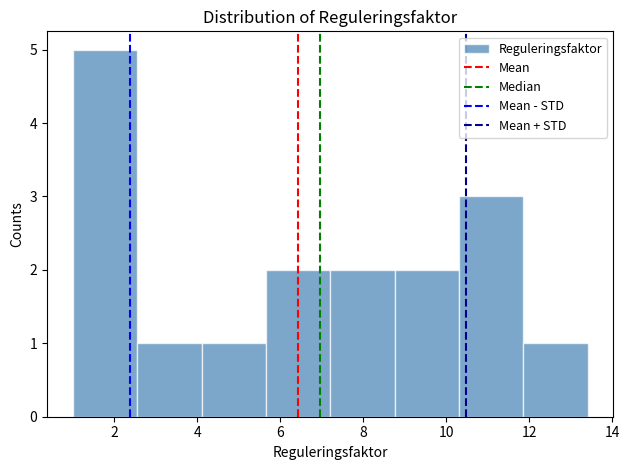

Reading left to right, list every bar in this chart as the range it spans on the x-axis followed by its height. Neither the bar edges nor the heights are printed on the chart, so give them approximately, as read against the axes.

1.0 to 2.6: 5
2.6 to 4.2: 1
4.2 to 5.6: 1
5.6 to 7.2: 2
7.2 to 8.8: 2
8.8 to 10.4: 2
10.4 to 11.8: 3
11.8 to 13.4: 1